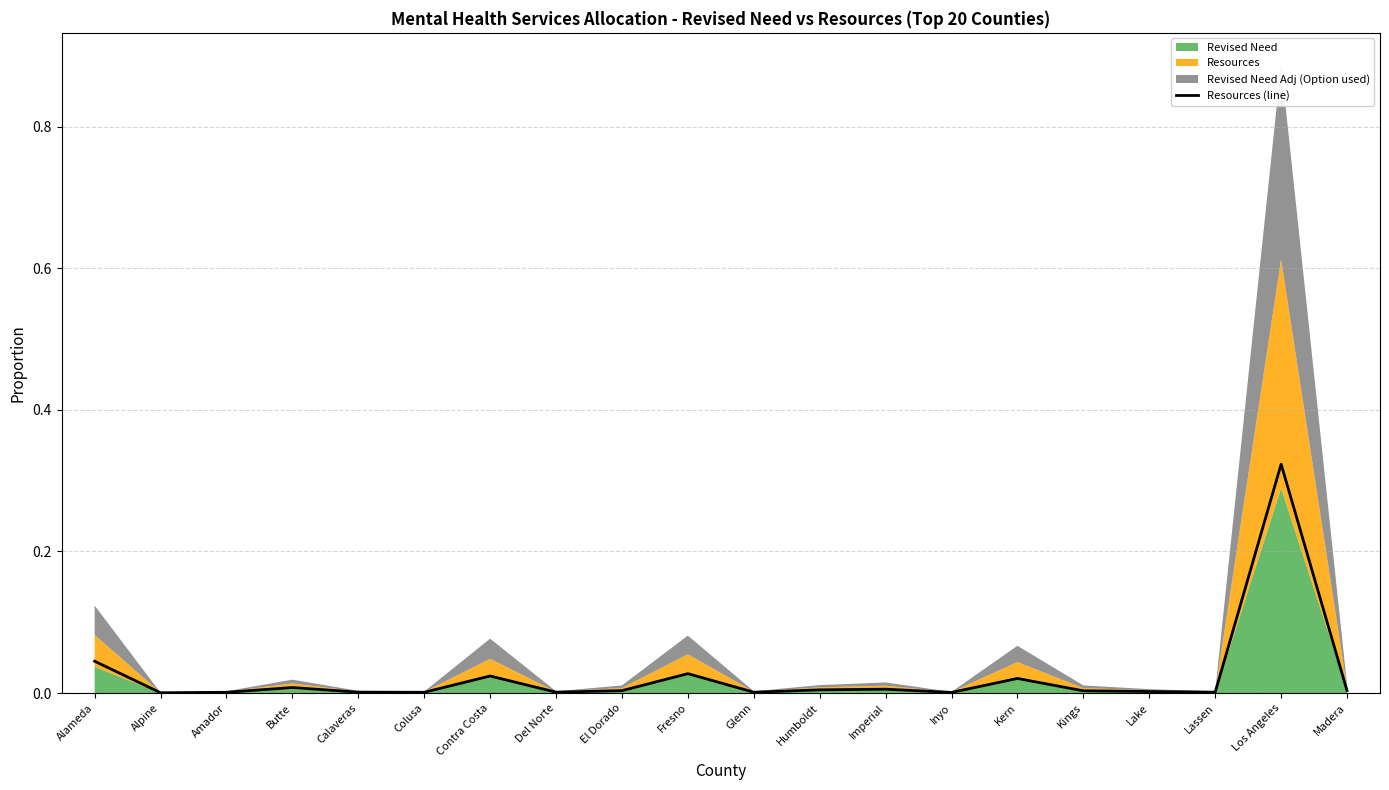

How many points are lower than both their immediate neighbors (excluding endpoints)?

6